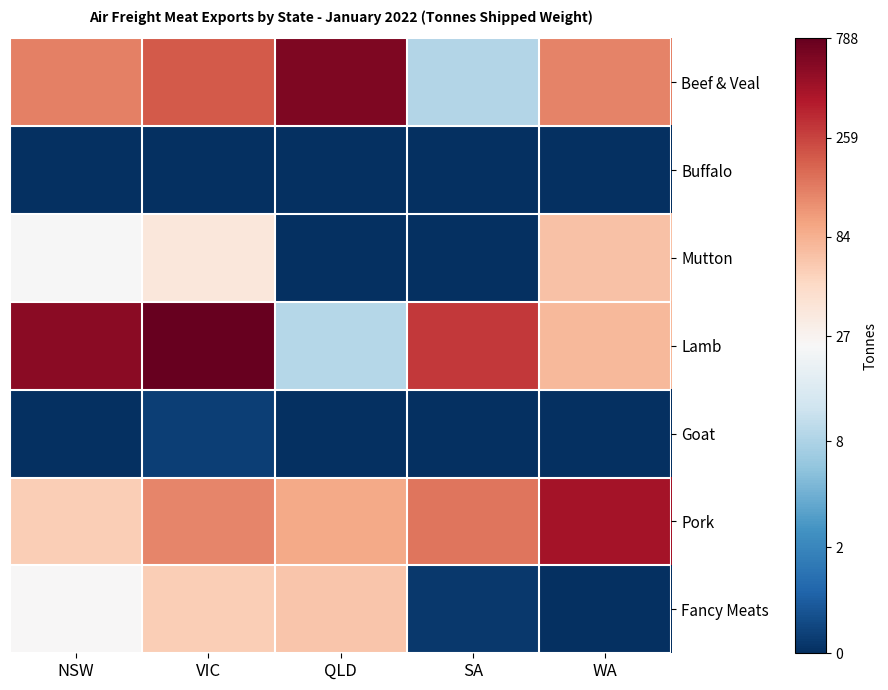

Rank the series by their maximum value, from highest to lowest.

Lamb, Beef & Veal, Pork, Mutton, Fancy Meats, Goat, Buffalo